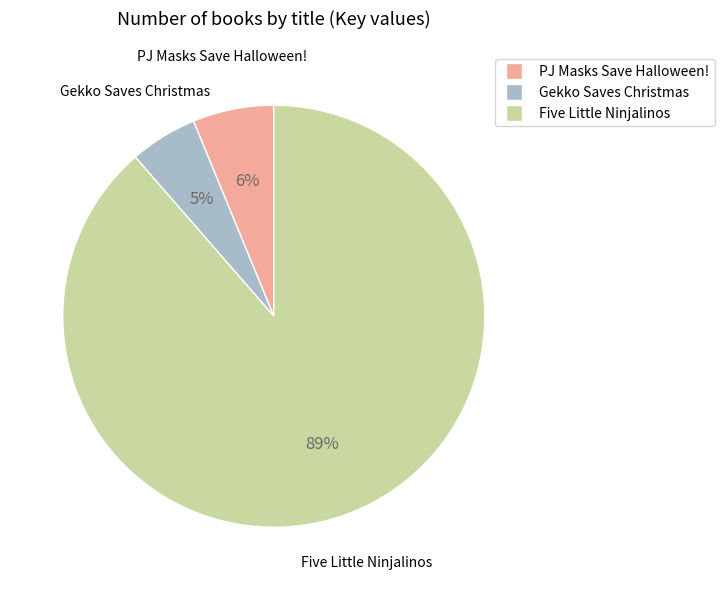

How many segments does this pie chart have?

3